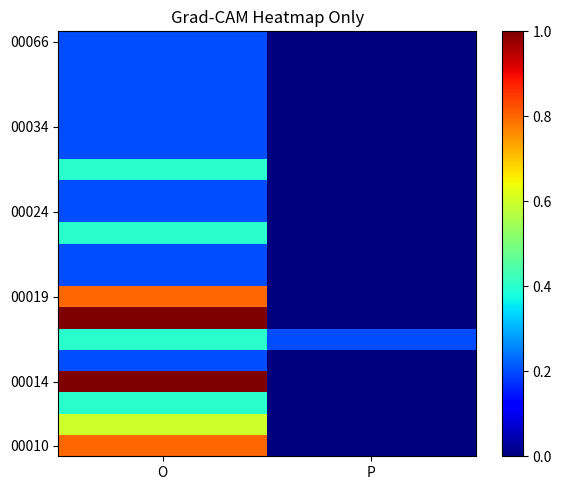

What is the difference between the highest and lowest values at P?

0.2